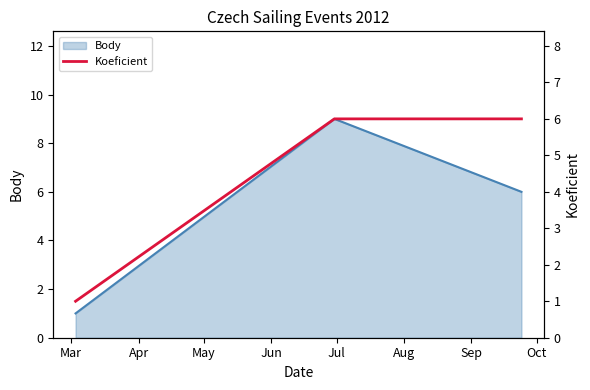

What is the highest value of the Body series?

9